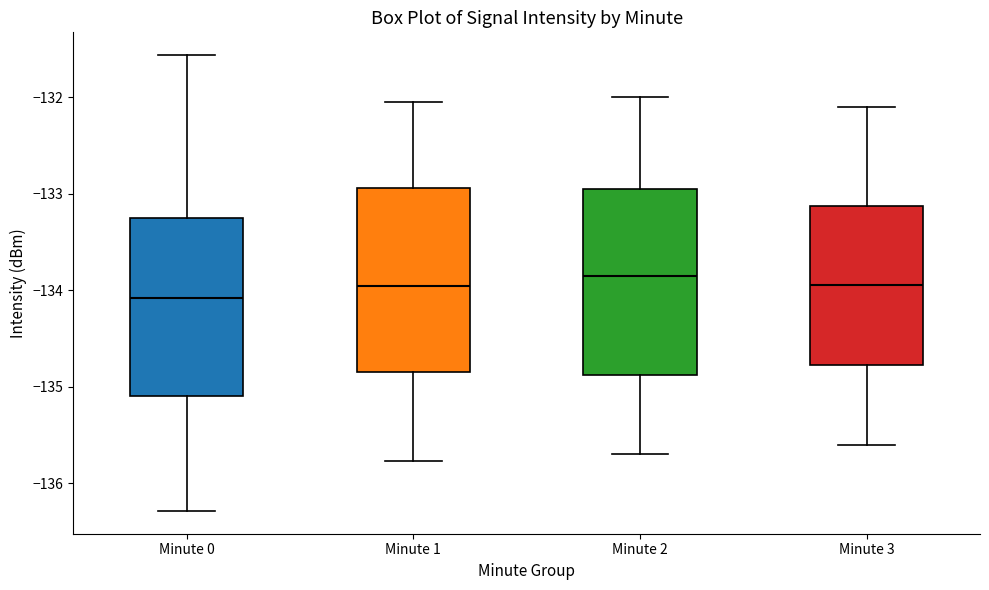

Reading left to right, read every box against the y-axis: the position of its median line, the range the box covers, and the ends of its whiskers. The values are not printed on the chart, so give them approximately, as read against the axis.

Minute 0: median -134.1, box -135.1 to -133.3, whiskers -136.3 to -131.6
Minute 1: median -134.0, box -134.8 to -132.9, whiskers -135.8 to -132.0
Minute 2: median -133.8, box -134.9 to -132.9, whiskers -135.7 to -132.0
Minute 3: median -133.9, box -134.8 to -133.1, whiskers -135.6 to -132.1